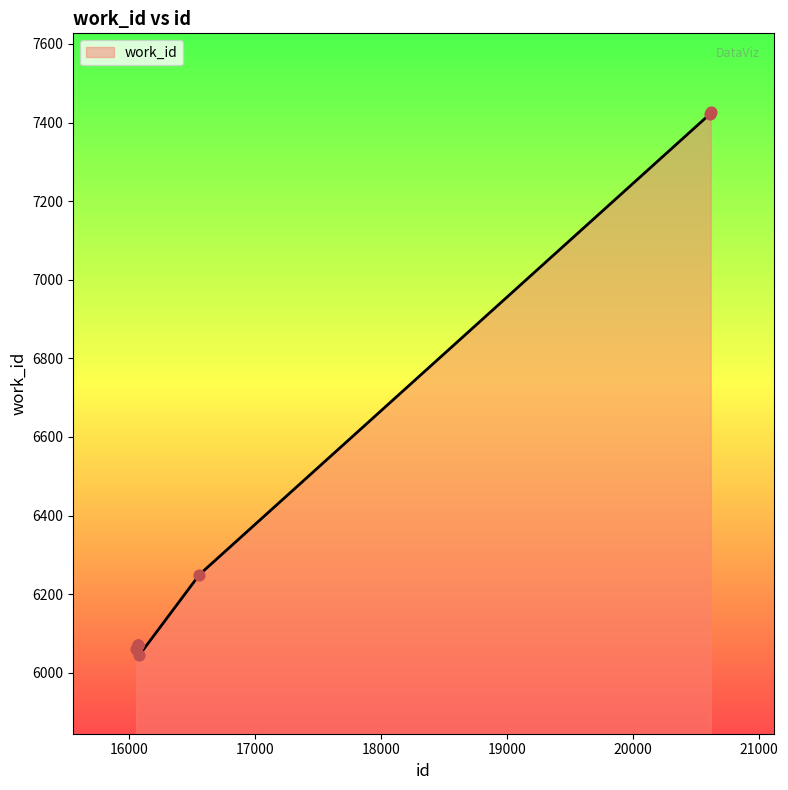

What is the smallest value displayed?

6045